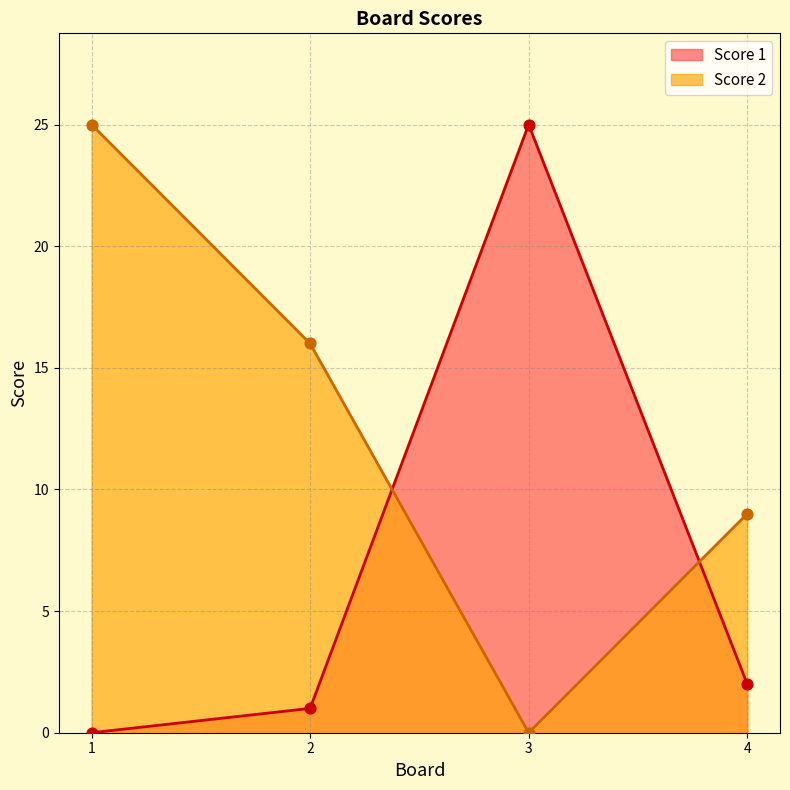

Which series reaches the maximum Y coordinate?

Score 1